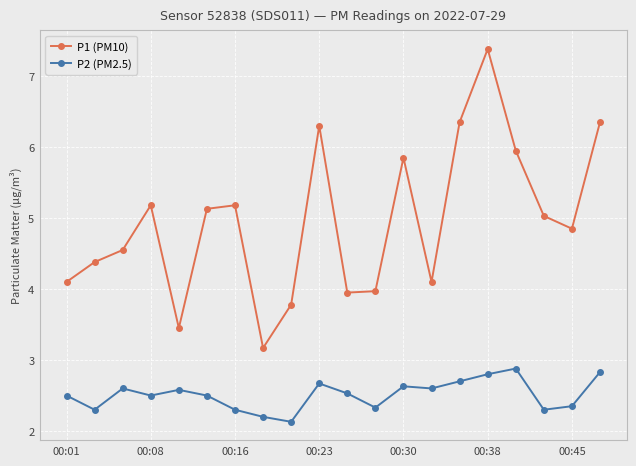

How many distinct data groups are displayed?

2